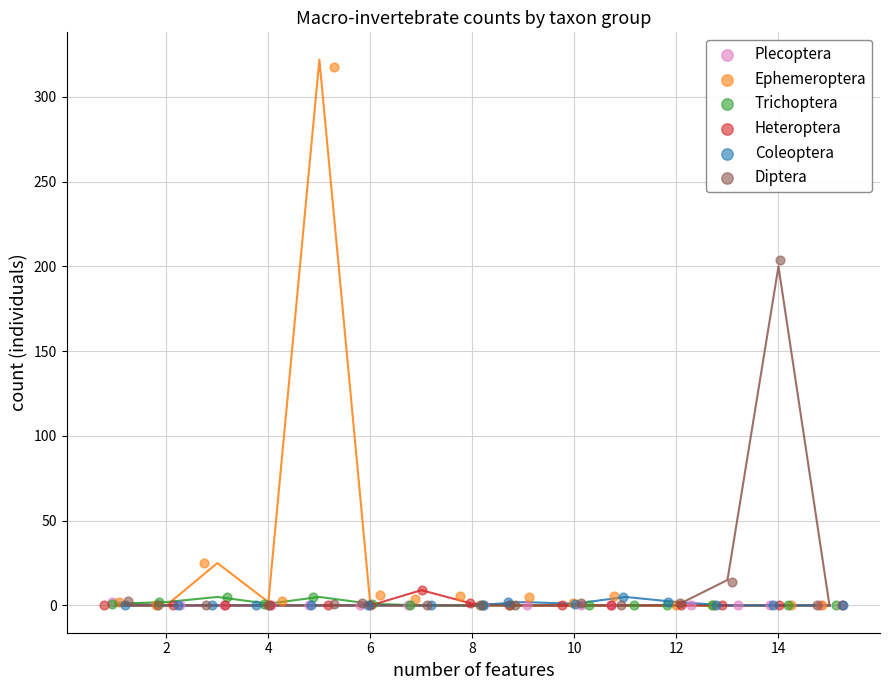

Which series has the widest spread of Y values?

Ephemeroptera